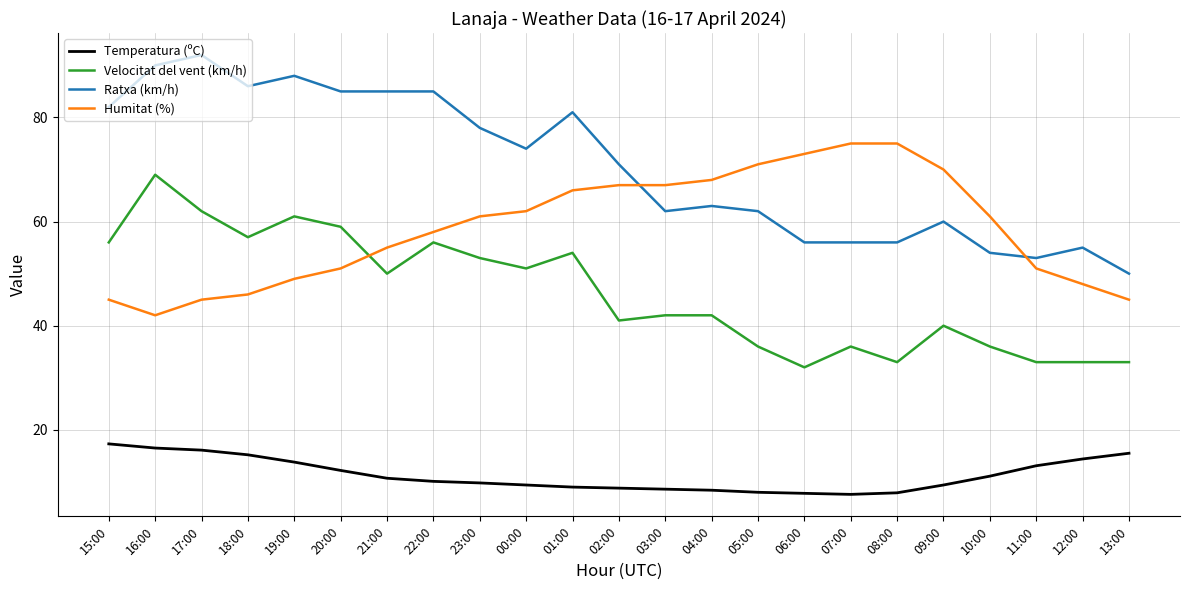

What is the approximate value of Humitat (%) at 10:00?

61.0